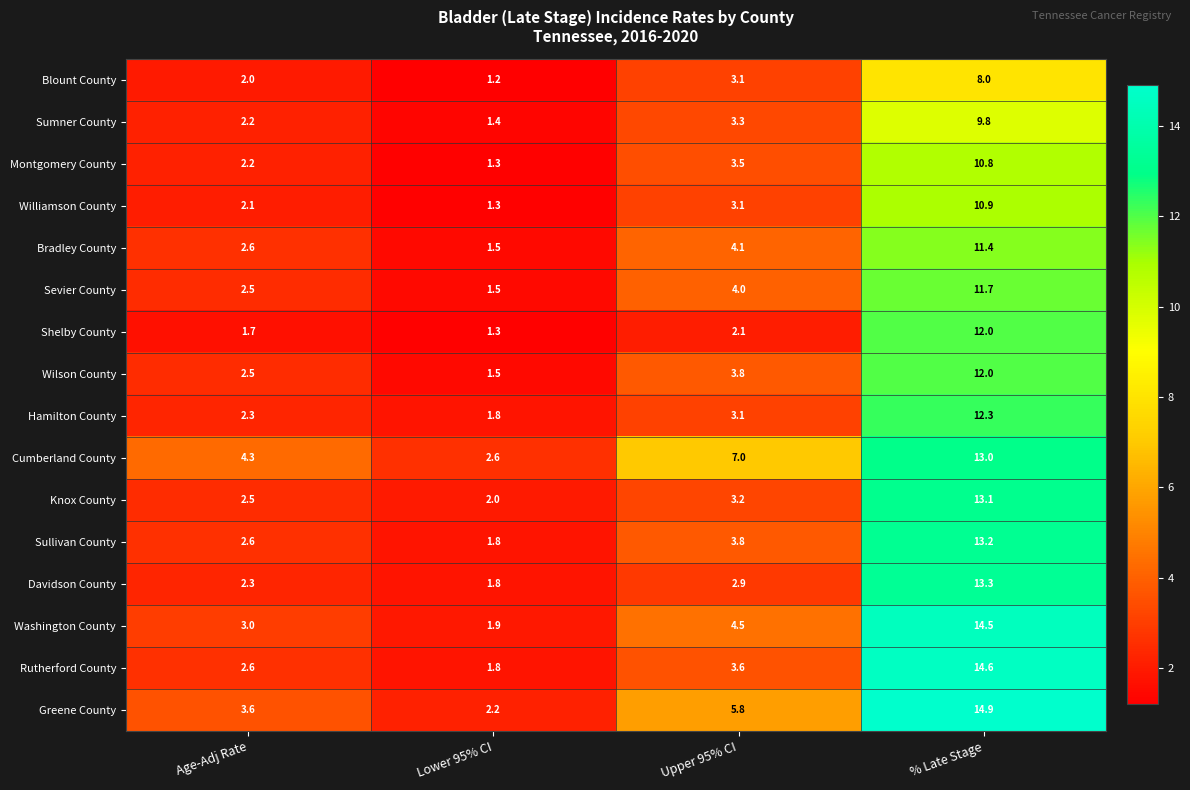

What is the total value across all series at Upper 95% CI?

60.9